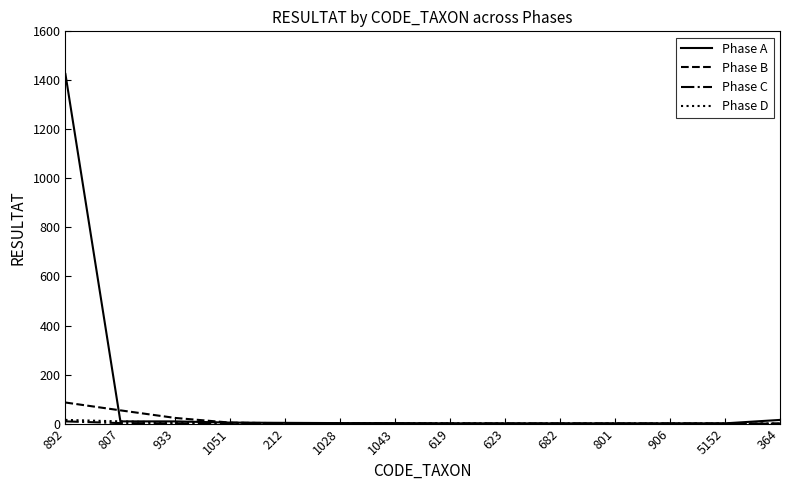

Does the chart display data point markers on the line(s)?

No